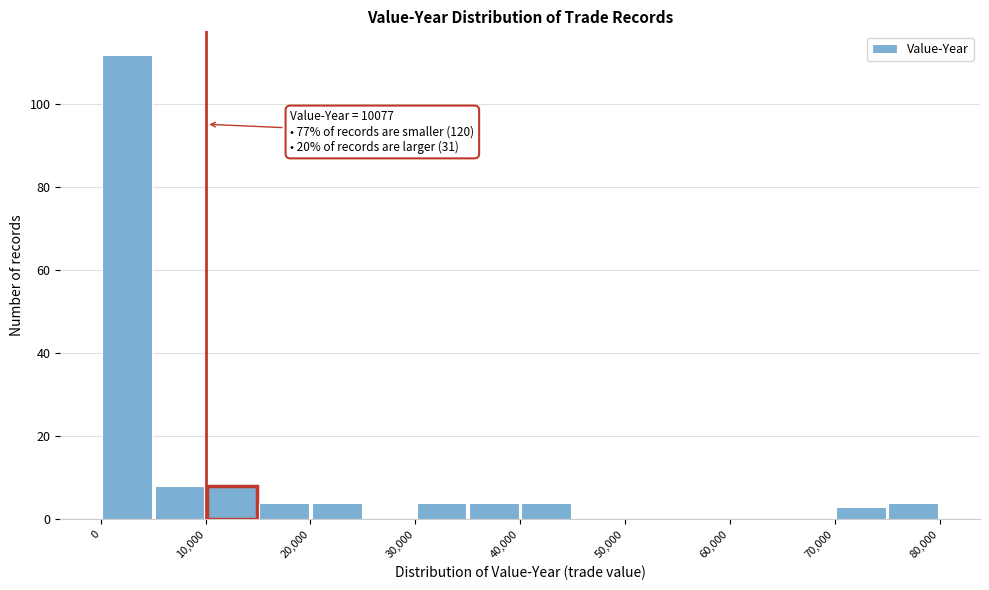

Over which range of the x-axis is the bar tallest?

0 to 5000